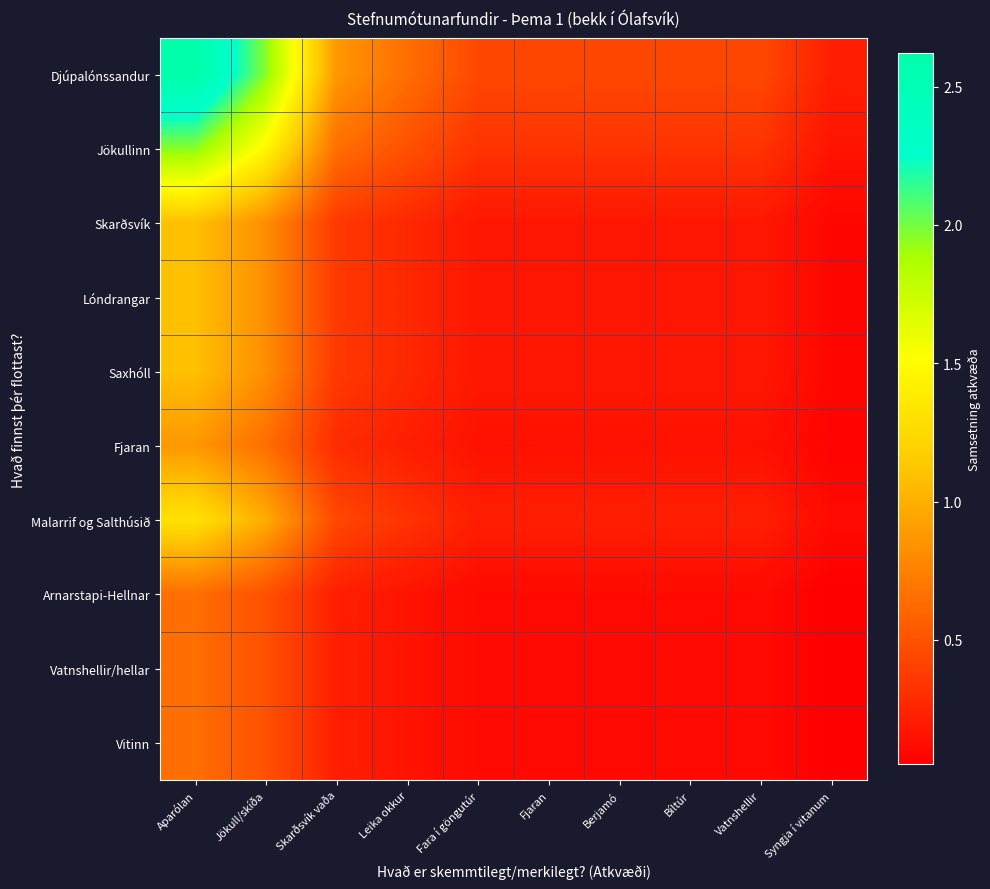

Reading left to right, transcribe all the data shown in this chart.

Djúpalónssandur: Aparólan=2.6	Jökull/skíða=2.0	Skarðsvík vaða=0.9	Leika okkur=0.7	Fara í göngutúr=0.4	Fjaran=0.4	Berjamó=0.4	Bíltúr=0.4	Vatnshellir=0.4	Syngja í vitanum=0.2
Jökullinn: Aparólan=2.0	Jökull/skíða=1.5	Skarðsvík vaða=0.7	Leika okkur=0.5	Fara í göngutúr=0.3	Fjaran=0.3	Berjamó=0.3	Bíltúr=0.3	Vatnshellir=0.3	Syngja í vitanum=0.2
Skarðsvík: Aparólan=1.1	Jökull/skíða=0.8	Skarðsvík vaða=0.4	Leika okkur=0.3	Fara í göngutúr=0.2	Fjaran=0.2	Berjamó=0.2	Bíltúr=0.2	Vatnshellir=0.2	Syngja í vitanum=0.1
Lóndrangar: Aparólan=1.1	Jökull/skíða=0.8	Skarðsvík vaða=0.4	Leika okkur=0.3	Fara í göngutúr=0.2	Fjaran=0.2	Berjamó=0.2	Bíltúr=0.2	Vatnshellir=0.2	Syngja í vitanum=0.1
Saxhóll: Aparólan=1.1	Jökull/skíða=0.8	Skarðsvík vaða=0.4	Leika okkur=0.3	Fara í göngutúr=0.2	Fjaran=0.2	Berjamó=0.2	Bíltúr=0.2	Vatnshellir=0.2	Syngja í vitanum=0.1
Fjaran: Aparólan=0.9	Jökull/skíða=0.7	Skarðsvík vaða=0.3	Leika okkur=0.2	Fara í göngutúr=0.1	Fjaran=0.1	Berjamó=0.1	Bíltúr=0.1	Vatnshellir=0.1	Syngja í vitanum=0.1
Malarrif og Salthúsið: Aparólan=1.3	Jökull/skíða=1.0	Skarðsvík vaða=0.4	Leika okkur=0.3	Fara í göngutúr=0.2	Fjaran=0.2	Berjamó=0.2	Bíltúr=0.2	Vatnshellir=0.2	Syngja í vitanum=0.1
Arnarstapi-Hellnar: Aparólan=0.7	Jökull/skíða=0.5	Skarðsvík vaða=0.2	Leika okkur=0.2	Fara í göngutúr=0.1	Fjaran=0.1	Berjamó=0.1	Bíltúr=0.1	Vatnshellir=0.1	Syngja í vitanum=0.1
Vatnshellir/hellar: Aparólan=0.7	Jökull/skíða=0.5	Skarðsvík vaða=0.2	Leika okkur=0.2	Fara í göngutúr=0.1	Fjaran=0.1	Berjamó=0.1	Bíltúr=0.1	Vatnshellir=0.1	Syngja í vitanum=0.1
Vitinn: Aparólan=0.7	Jökull/skíða=0.5	Skarðsvík vaða=0.2	Leika okkur=0.2	Fara í göngutúr=0.1	Fjaran=0.1	Berjamó=0.1	Bíltúr=0.1	Vatnshellir=0.1	Syngja í vitanum=0.1